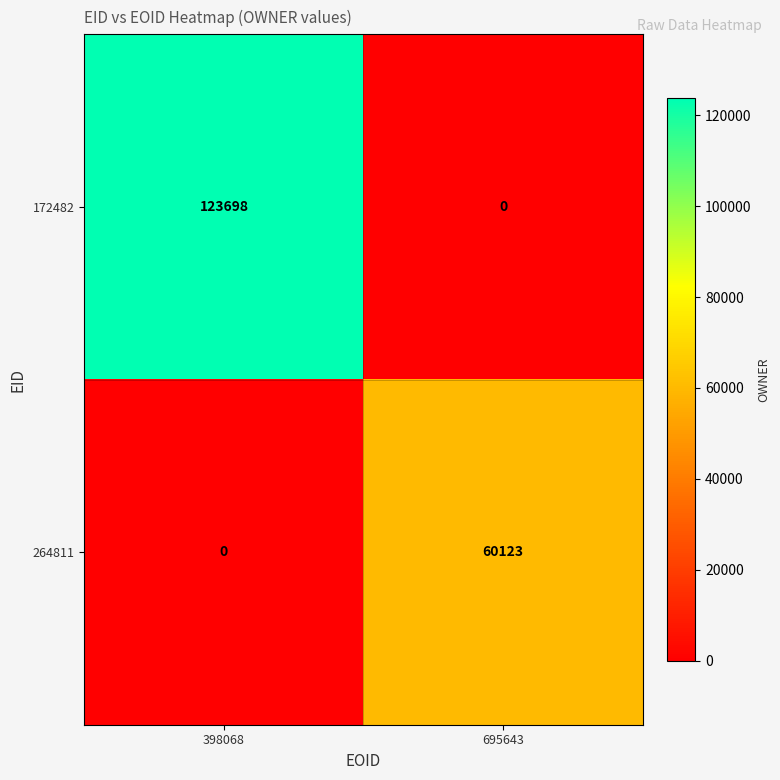

What is the maximum value for 172482?

123698